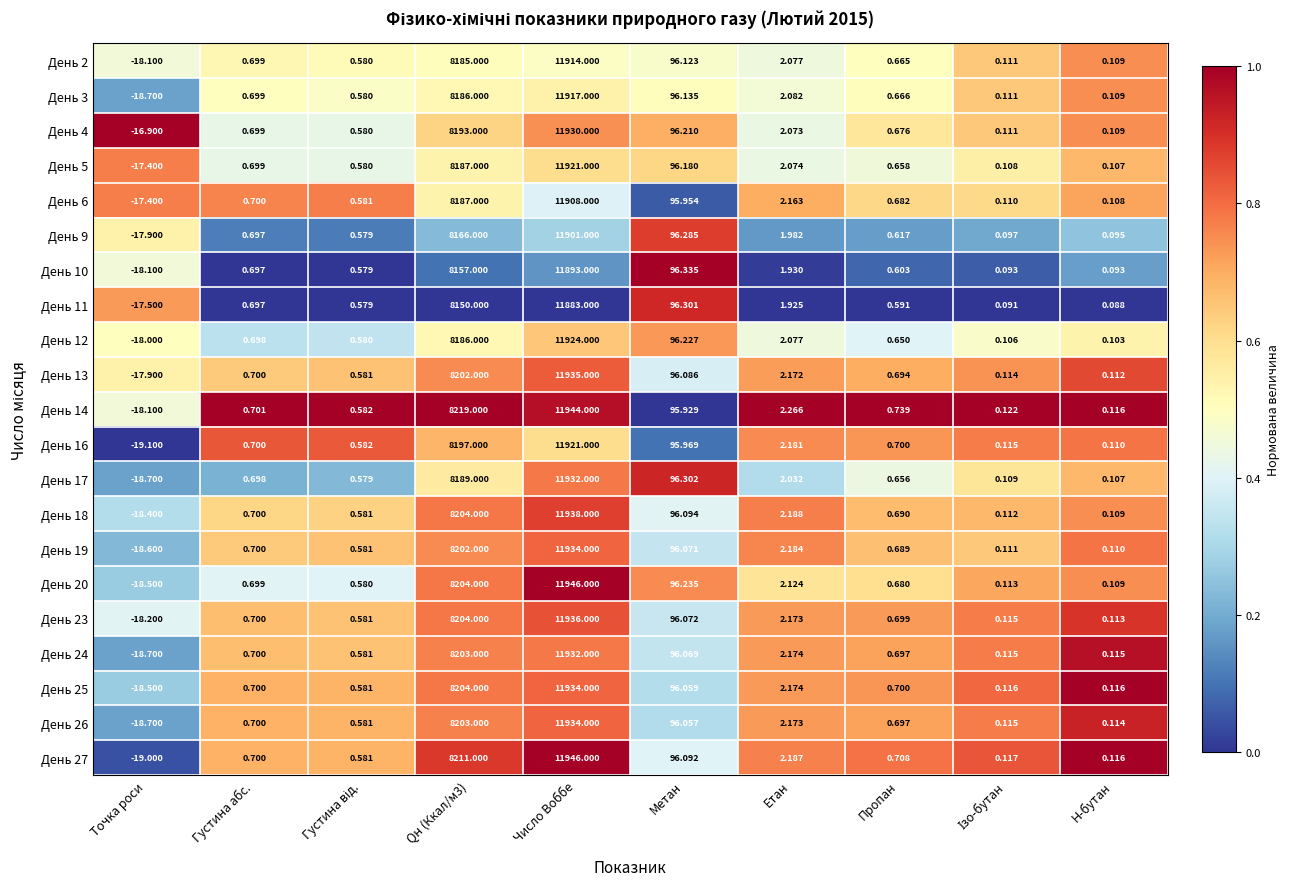

At which category is the sum across all series the highest?

Число Воббе